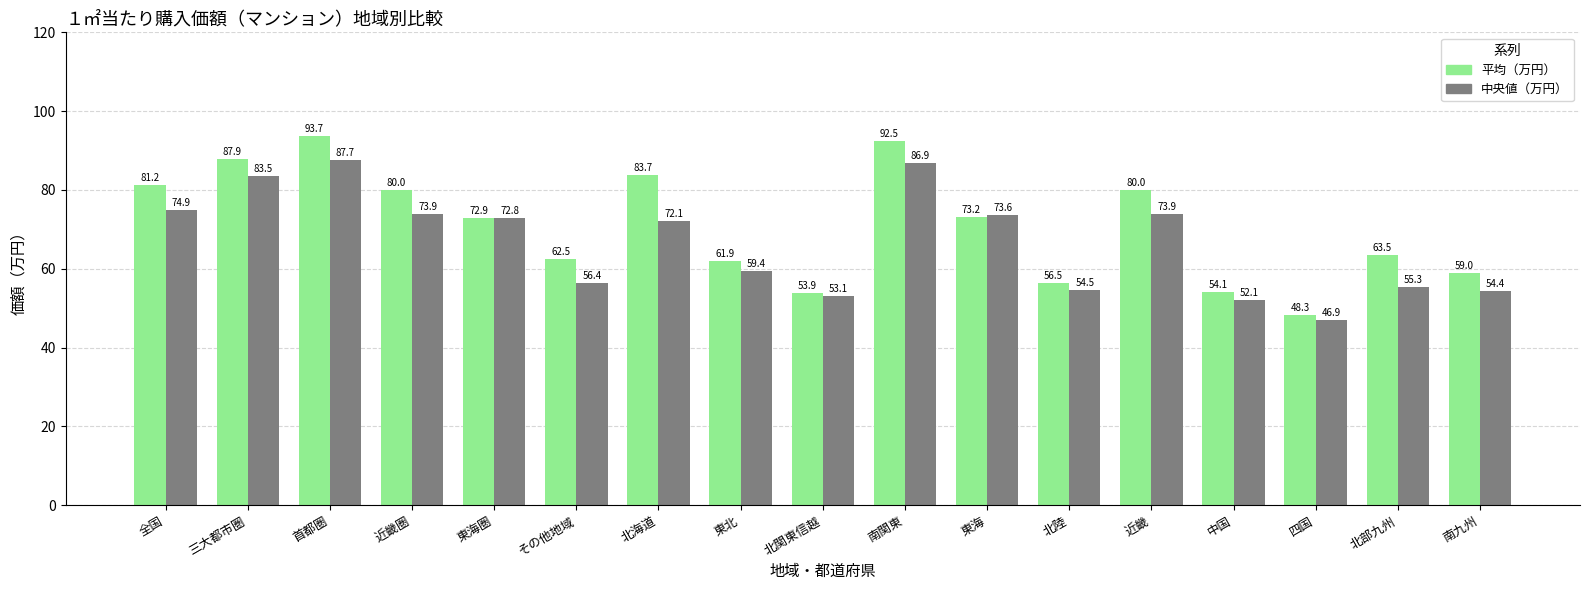

At which label is 中央値（万円） closest to 67?

北海道